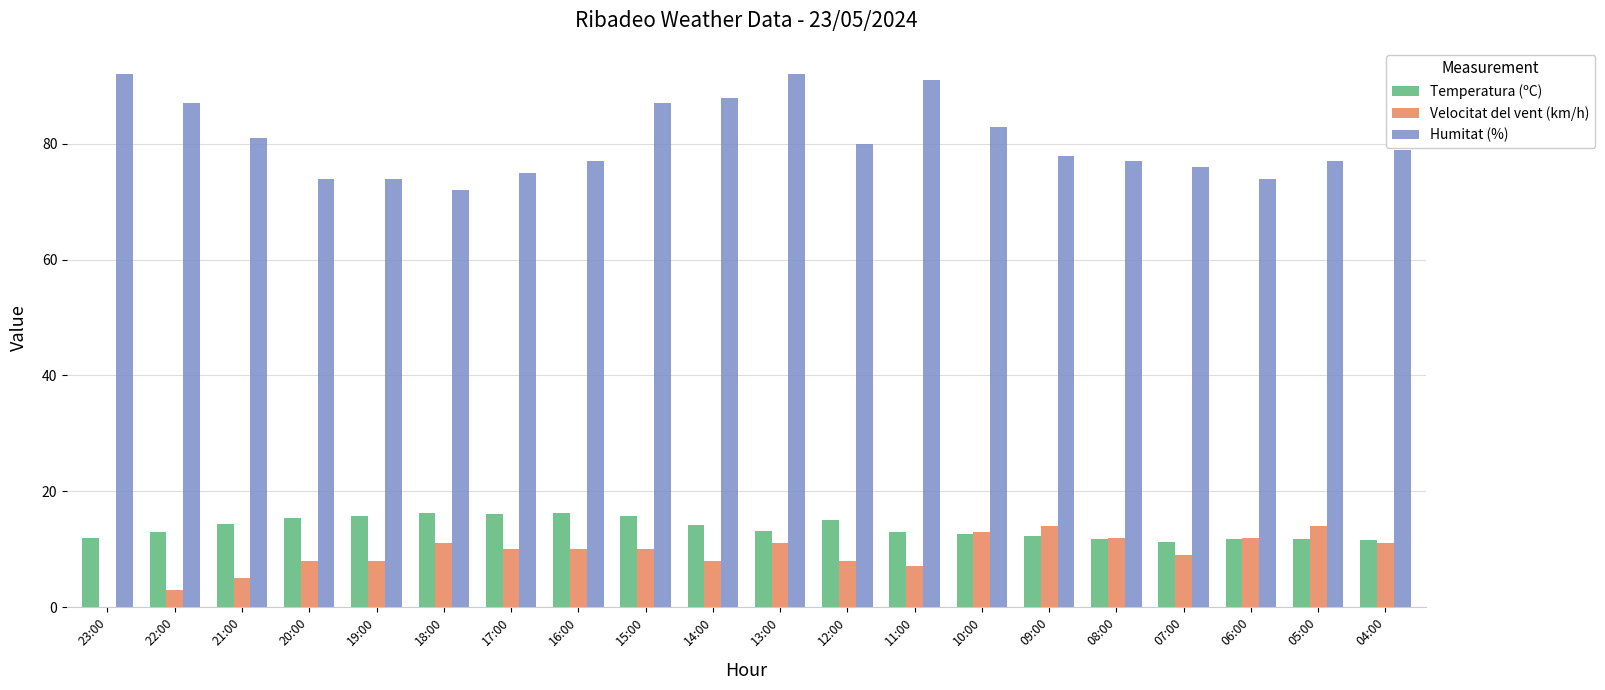

Is it true that Velocitat del vent (km/h) equals 1.6 at 21:00?

False